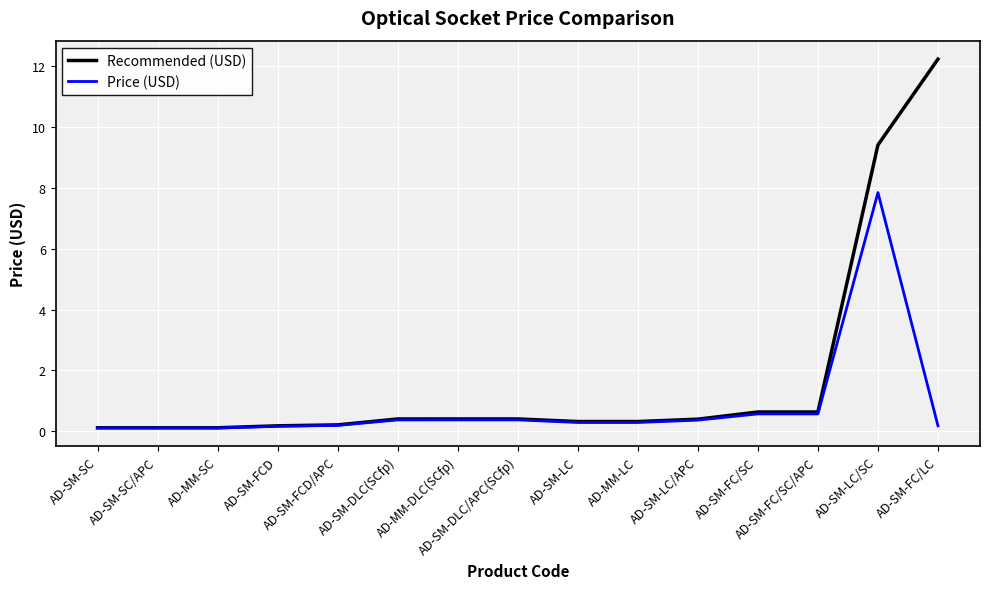

How many lines are shown in the chart?

2